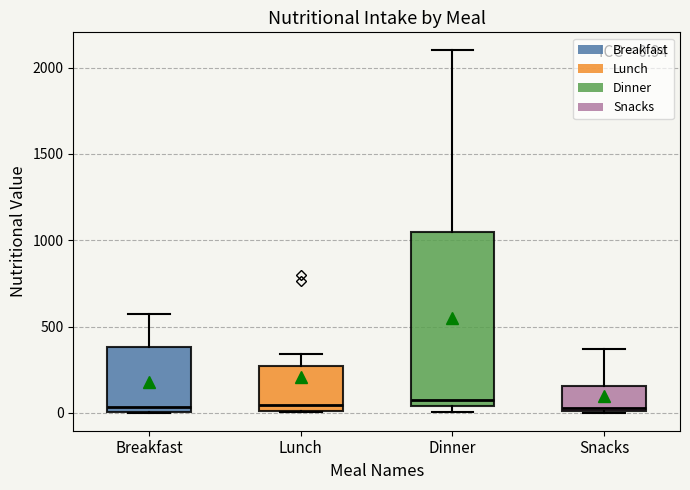

Which box is the tallest, from its lower edge to its upper edge?

Dinner